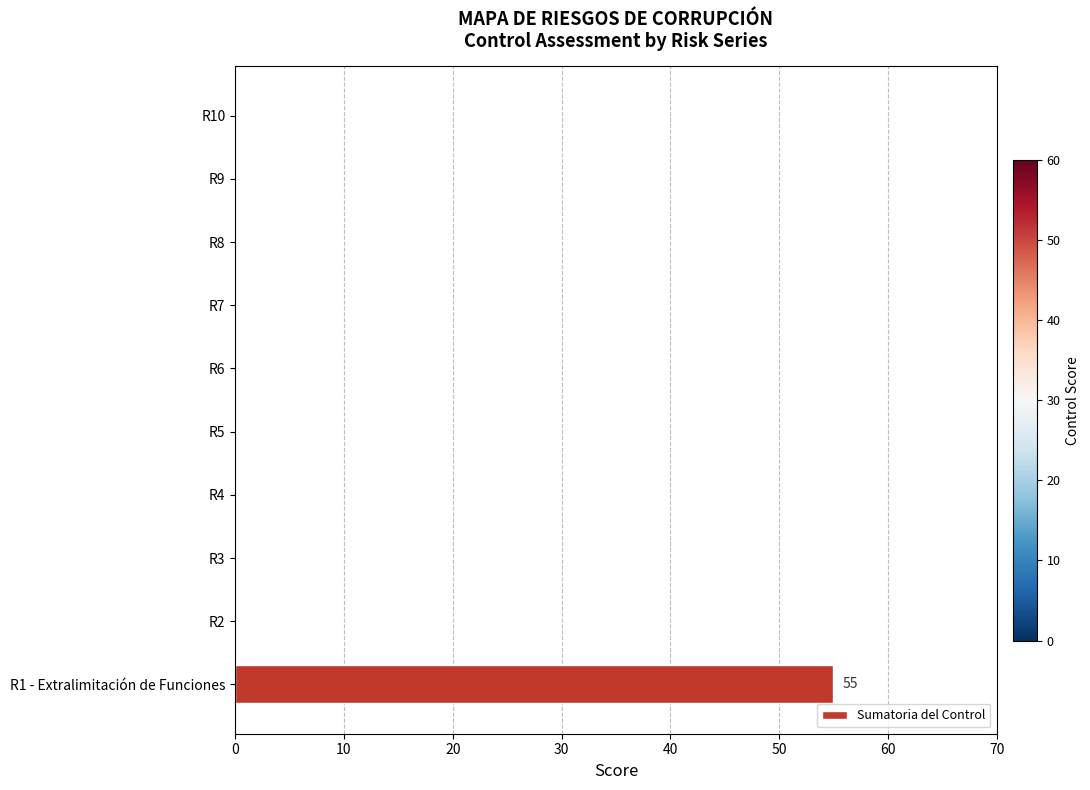

Are the bars grouped side by side (vs. stacked)?

No